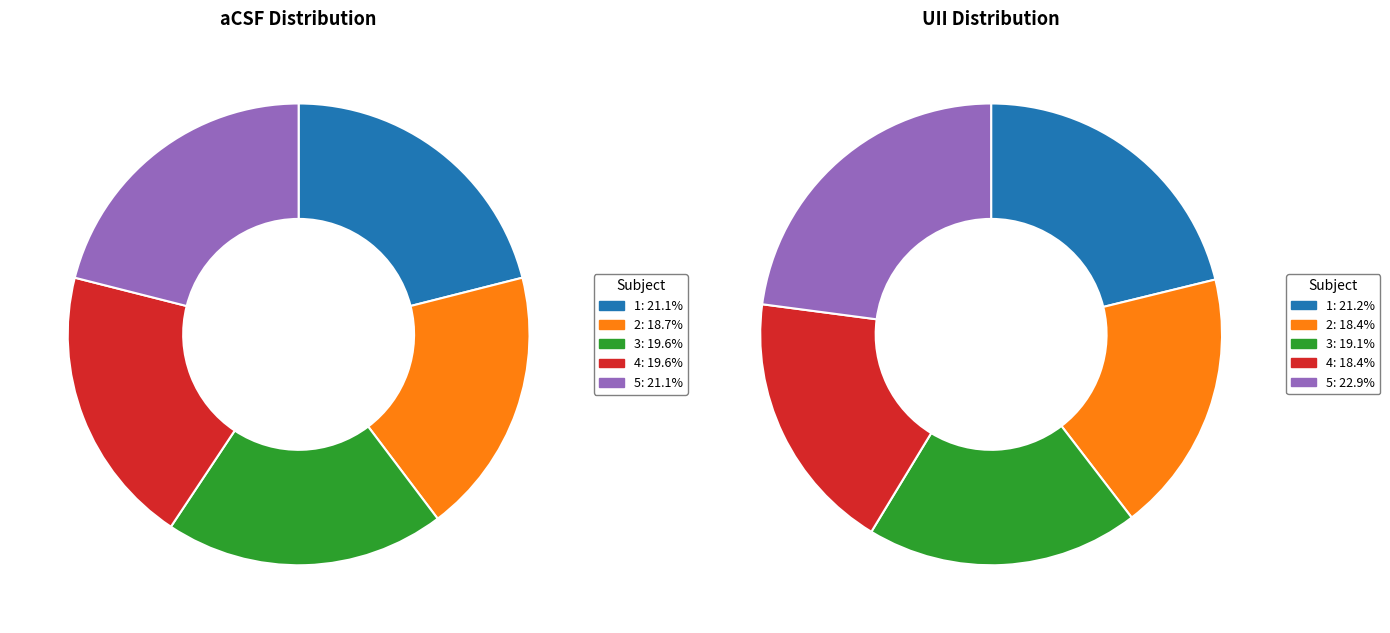

Which slice is the smallest?

2